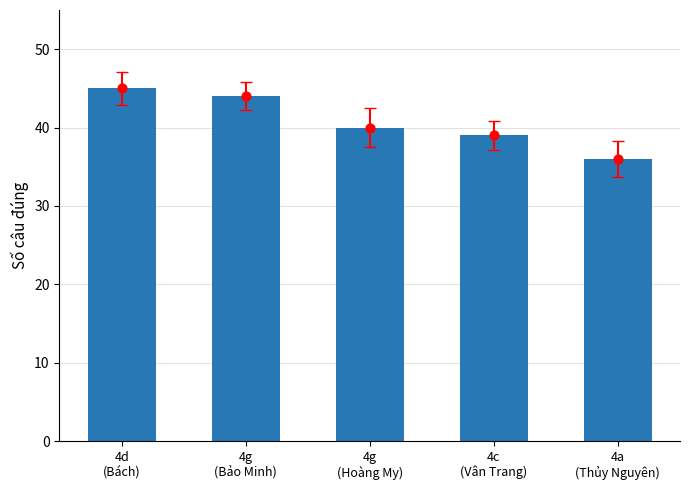

What is the change in value from 4d
(Bách) to 4c
(Vân Trang)?

-6